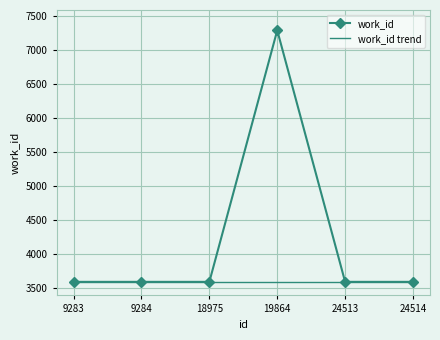

Reading right to left, list all the values displayed in this chart.

work_id: 3586	3586	7295	3586	3586	3586
work_id trend: 3586	3586	3586	3586	3586	3586